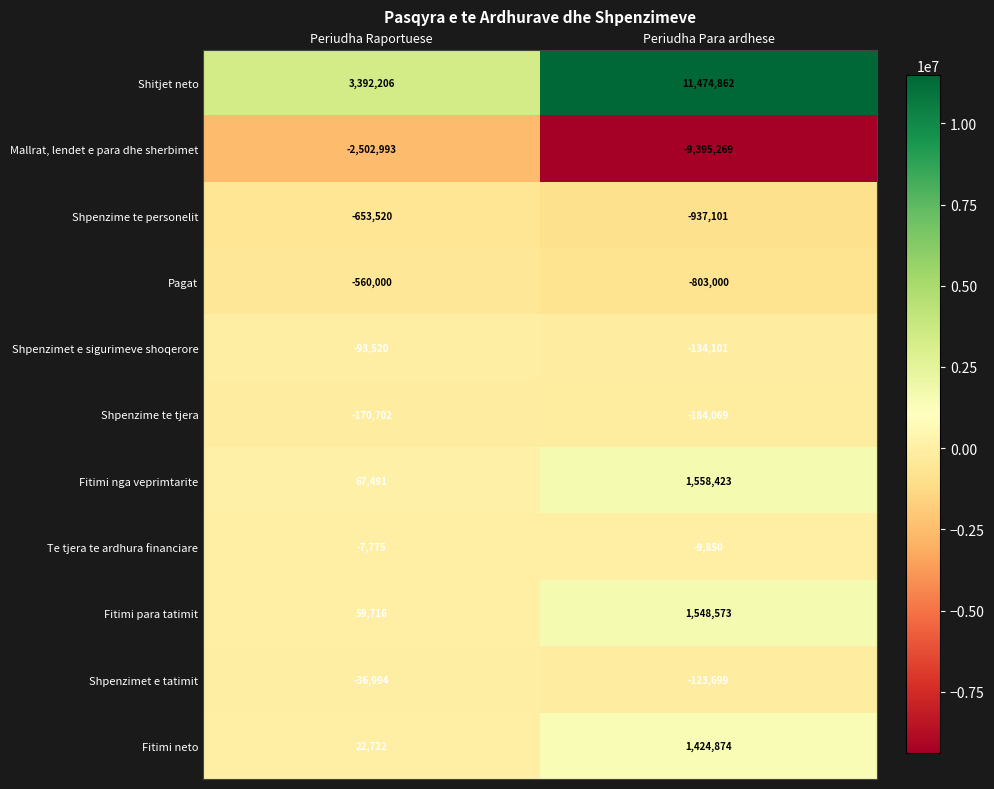

What is the difference between the Shpenzimet e sigurimeve shoqerore values at Periudha Raportuese and Periudha Para ardhese?

40581